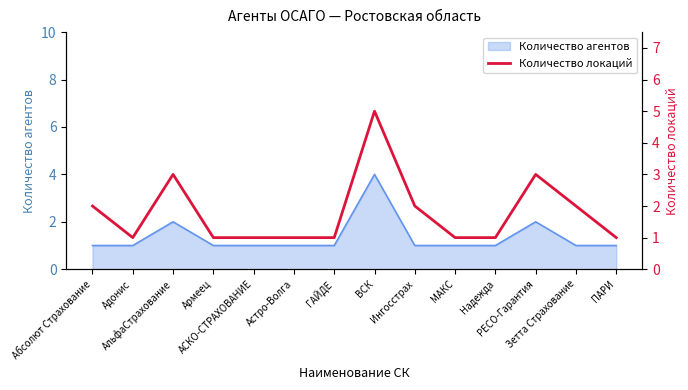

What is the difference between the values at Армеец and АльфаСтрахование?

2